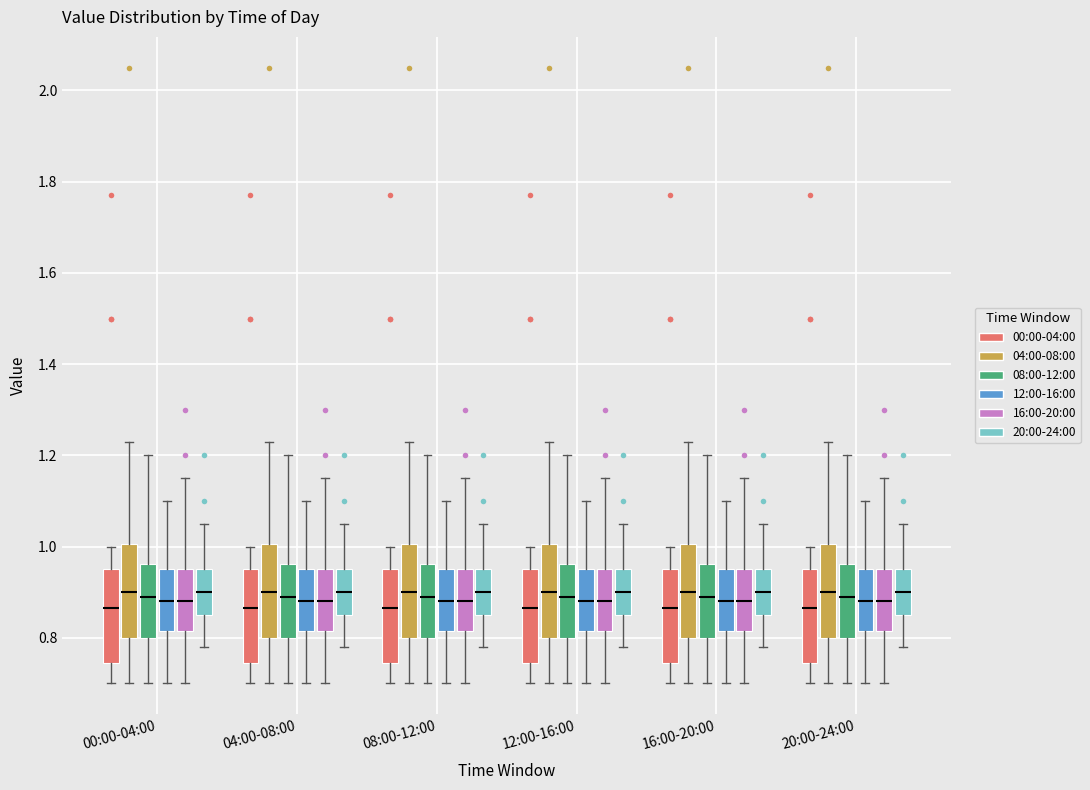

Reading left to right, read every box against the y-axis: the position of its median line, the range the box covers, and the ends of its whiskers. The values are not printed on the chart, so give them approximately, as read against the axis.

00:00-04:00 (00:00-04:00): median 0.86, box 0.74 to 0.96, whiskers 0.70 to 1.00
00:00-04:00 (04:00-08:00): median 0.90, box 0.80 to 1.00, whiskers 0.70 to 1.24
00:00-04:00 (08:00-12:00): median 0.90, box 0.80 to 0.96, whiskers 0.70 to 1.20
00:00-04:00 (12:00-16:00): median 0.88, box 0.82 to 0.96, whiskers 0.70 to 1.10
00:00-04:00 (16:00-20:00): median 0.88, box 0.82 to 0.96, whiskers 0.70 to 1.16
00:00-04:00 (20:00-24:00): median 0.90, box 0.86 to 0.96, whiskers 0.78 to 1.06
04:00-08:00 (00:00-04:00): median 0.86, box 0.74 to 0.96, whiskers 0.70 to 1.00
04:00-08:00 (04:00-08:00): median 0.90, box 0.80 to 1.00, whiskers 0.70 to 1.24
04:00-08:00 (08:00-12:00): median 0.90, box 0.80 to 0.96, whiskers 0.70 to 1.20
04:00-08:00 (12:00-16:00): median 0.88, box 0.82 to 0.96, whiskers 0.70 to 1.10
04:00-08:00 (16:00-20:00): median 0.88, box 0.82 to 0.96, whiskers 0.70 to 1.16
04:00-08:00 (20:00-24:00): median 0.90, box 0.86 to 0.96, whiskers 0.78 to 1.06
08:00-12:00 (00:00-04:00): median 0.86, box 0.74 to 0.96, whiskers 0.70 to 1.00
08:00-12:00 (04:00-08:00): median 0.90, box 0.80 to 1.00, whiskers 0.70 to 1.24
08:00-12:00 (08:00-12:00): median 0.90, box 0.80 to 0.96, whiskers 0.70 to 1.20
08:00-12:00 (12:00-16:00): median 0.88, box 0.82 to 0.96, whiskers 0.70 to 1.10
08:00-12:00 (16:00-20:00): median 0.88, box 0.82 to 0.96, whiskers 0.70 to 1.16
08:00-12:00 (20:00-24:00): median 0.90, box 0.86 to 0.96, whiskers 0.78 to 1.06
12:00-16:00 (00:00-04:00): median 0.86, box 0.74 to 0.96, whiskers 0.70 to 1.00
12:00-16:00 (04:00-08:00): median 0.90, box 0.80 to 1.00, whiskers 0.70 to 1.24
12:00-16:00 (08:00-12:00): median 0.90, box 0.80 to 0.96, whiskers 0.70 to 1.20
12:00-16:00 (12:00-16:00): median 0.88, box 0.82 to 0.96, whiskers 0.70 to 1.10
12:00-16:00 (16:00-20:00): median 0.88, box 0.82 to 0.96, whiskers 0.70 to 1.16
12:00-16:00 (20:00-24:00): median 0.90, box 0.86 to 0.96, whiskers 0.78 to 1.06
16:00-20:00 (00:00-04:00): median 0.86, box 0.74 to 0.96, whiskers 0.70 to 1.00
16:00-20:00 (04:00-08:00): median 0.90, box 0.80 to 1.00, whiskers 0.70 to 1.24
16:00-20:00 (08:00-12:00): median 0.90, box 0.80 to 0.96, whiskers 0.70 to 1.20
16:00-20:00 (12:00-16:00): median 0.88, box 0.82 to 0.96, whiskers 0.70 to 1.10
16:00-20:00 (16:00-20:00): median 0.88, box 0.82 to 0.96, whiskers 0.70 to 1.16
16:00-20:00 (20:00-24:00): median 0.90, box 0.86 to 0.96, whiskers 0.78 to 1.06
20:00-24:00 (00:00-04:00): median 0.86, box 0.74 to 0.96, whiskers 0.70 to 1.00
20:00-24:00 (04:00-08:00): median 0.90, box 0.80 to 1.00, whiskers 0.70 to 1.24
20:00-24:00 (08:00-12:00): median 0.90, box 0.80 to 0.96, whiskers 0.70 to 1.20
20:00-24:00 (12:00-16:00): median 0.88, box 0.82 to 0.96, whiskers 0.70 to 1.10
20:00-24:00 (16:00-20:00): median 0.88, box 0.82 to 0.96, whiskers 0.70 to 1.16
20:00-24:00 (20:00-24:00): median 0.90, box 0.86 to 0.96, whiskers 0.78 to 1.06